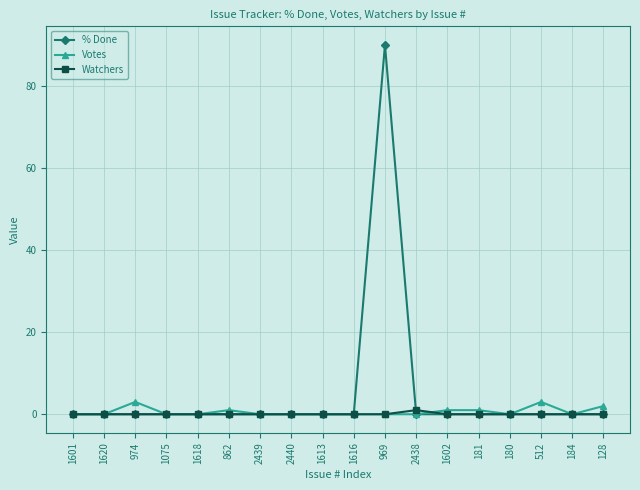

What is the highest value of the % Done series?

90